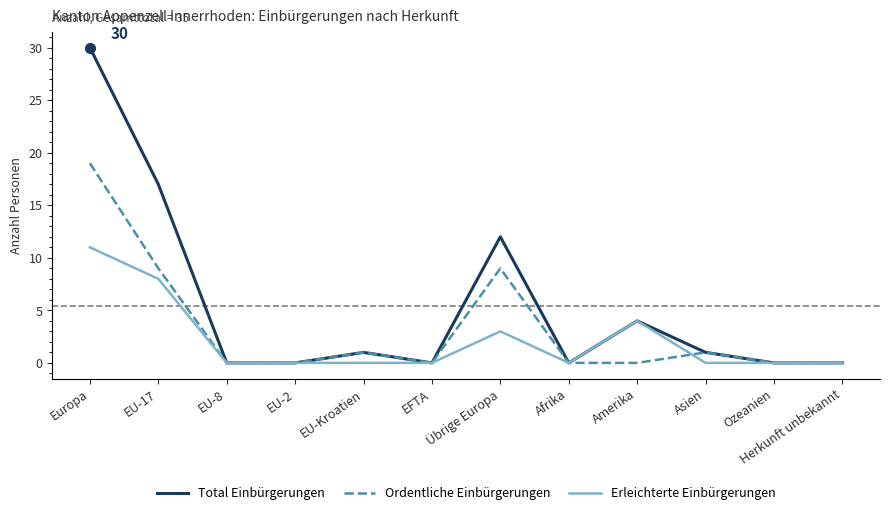

Which series changed the most between Europa and EU-8?

Total Einbürgerungen